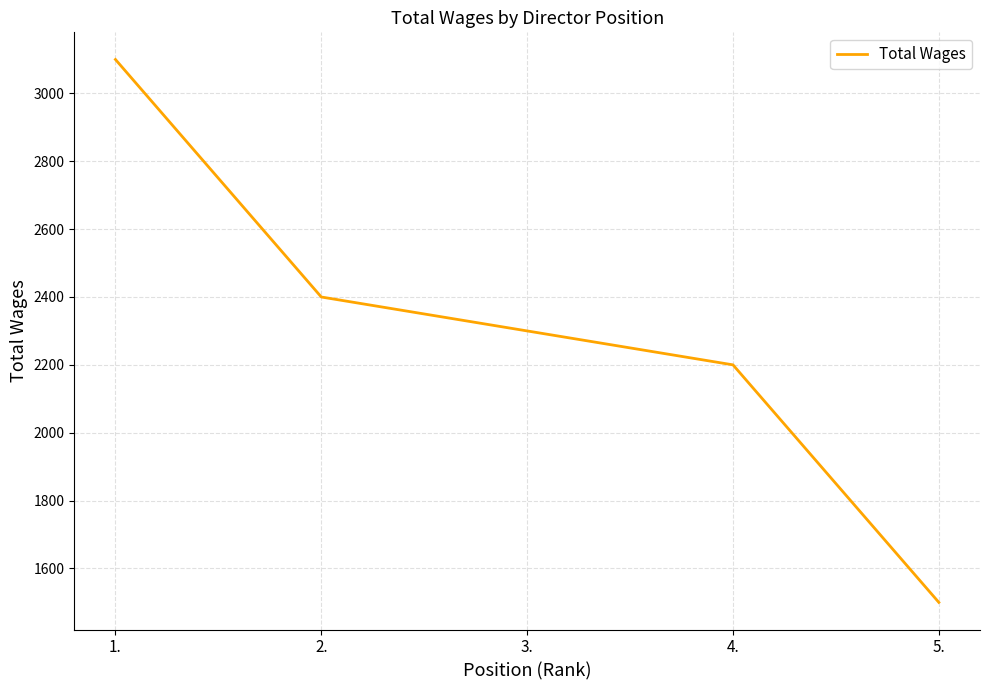

What is the difference between the maximum and minimum values?

1600